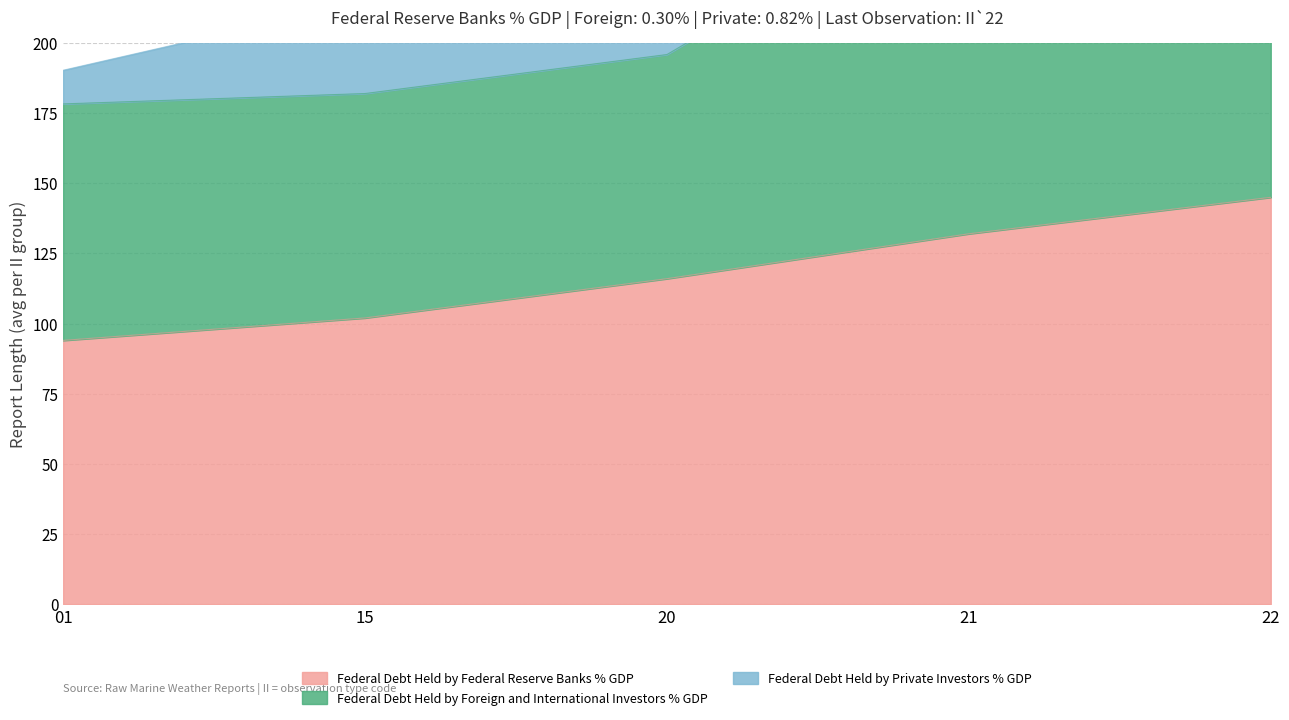

Which series has the largest range (max minus min)?

Federal Debt Held by Foreign and International Investors % GDP